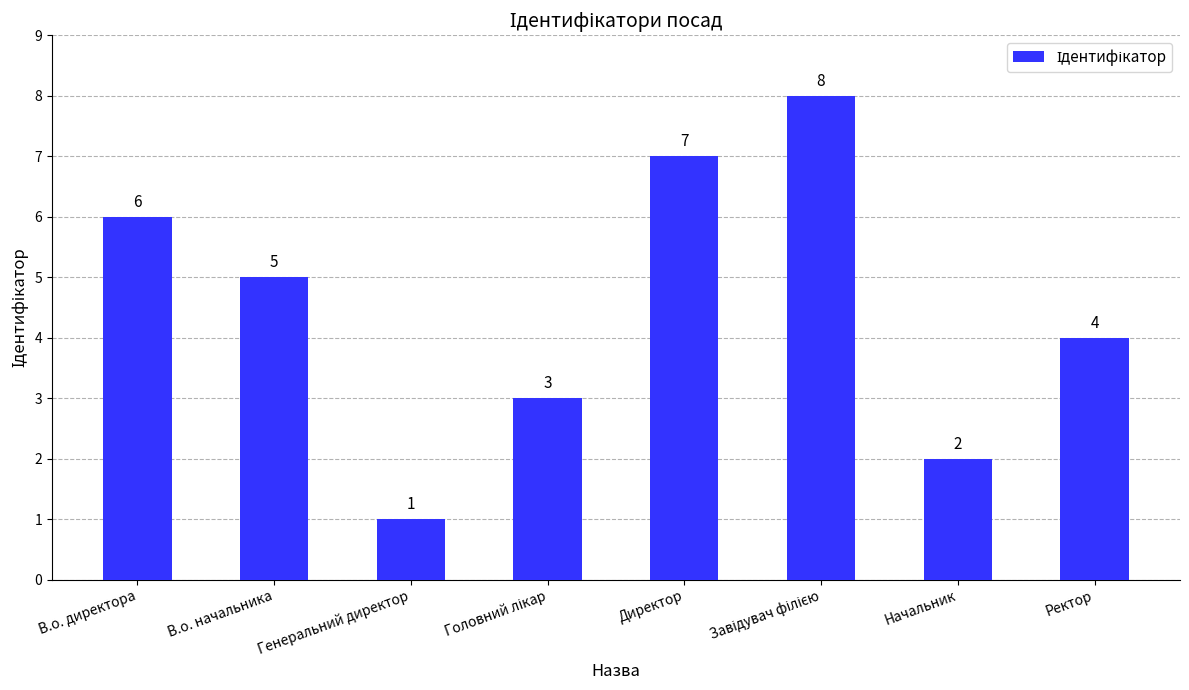

Which category has the lowest value across all series?

Генеральний директор